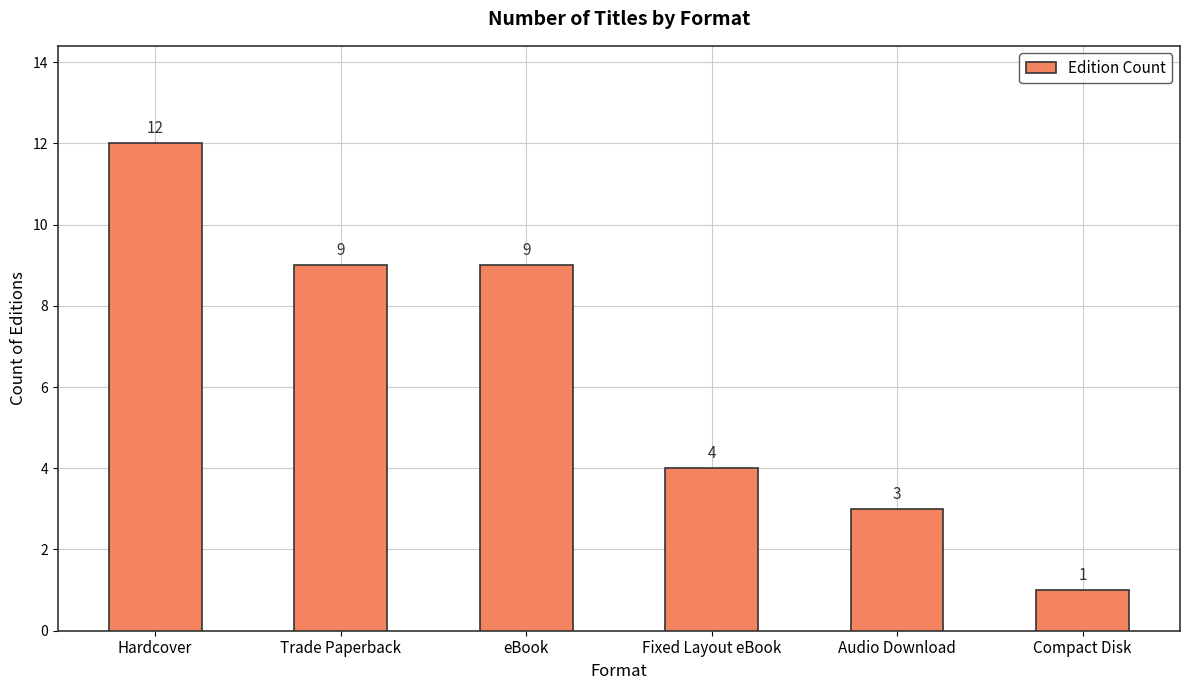

What is the approximate value at Hardcover, to the nearest 10?

10